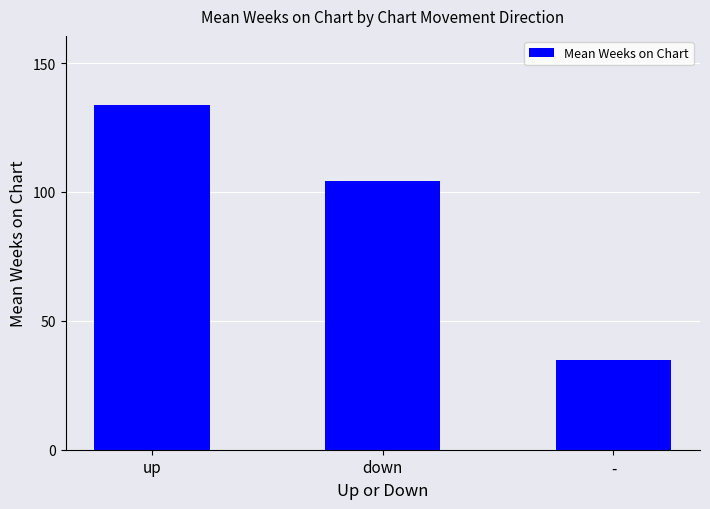

What is the difference between the values at up and -?

98.8